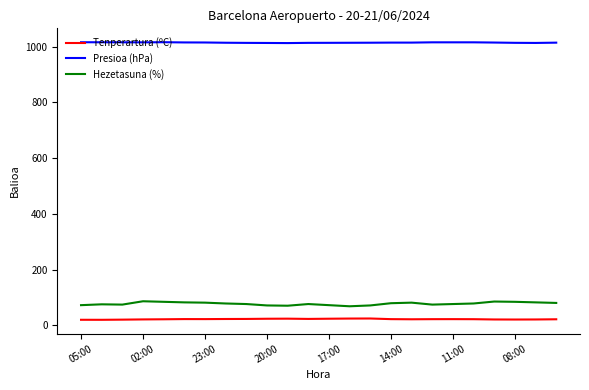

What is the maximum value shown in the chart?

1016.2